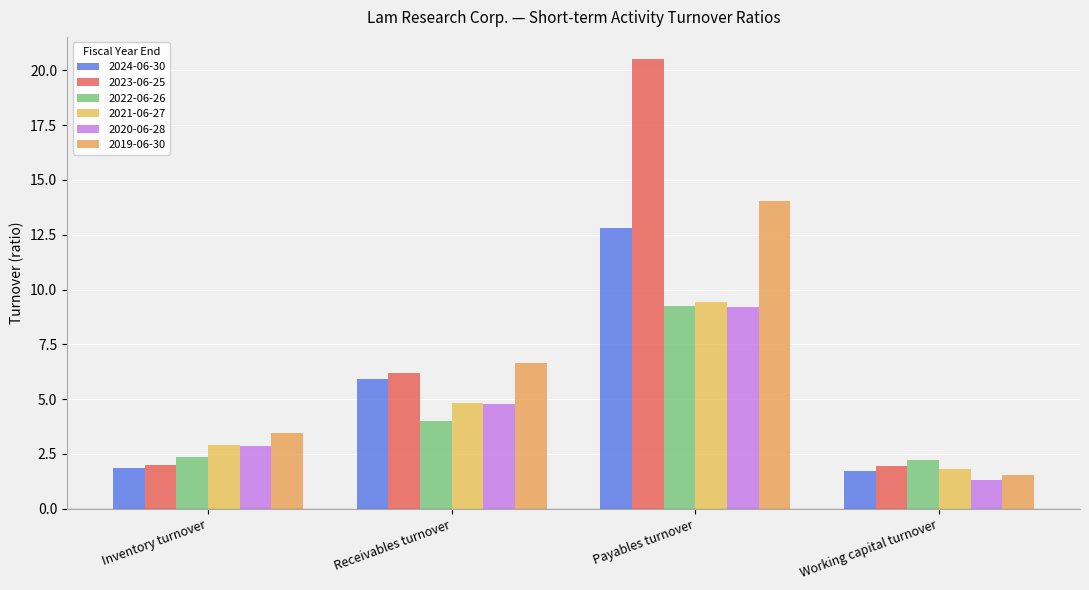

Read the 2023-06-25 value at Payables turnover.

20.5